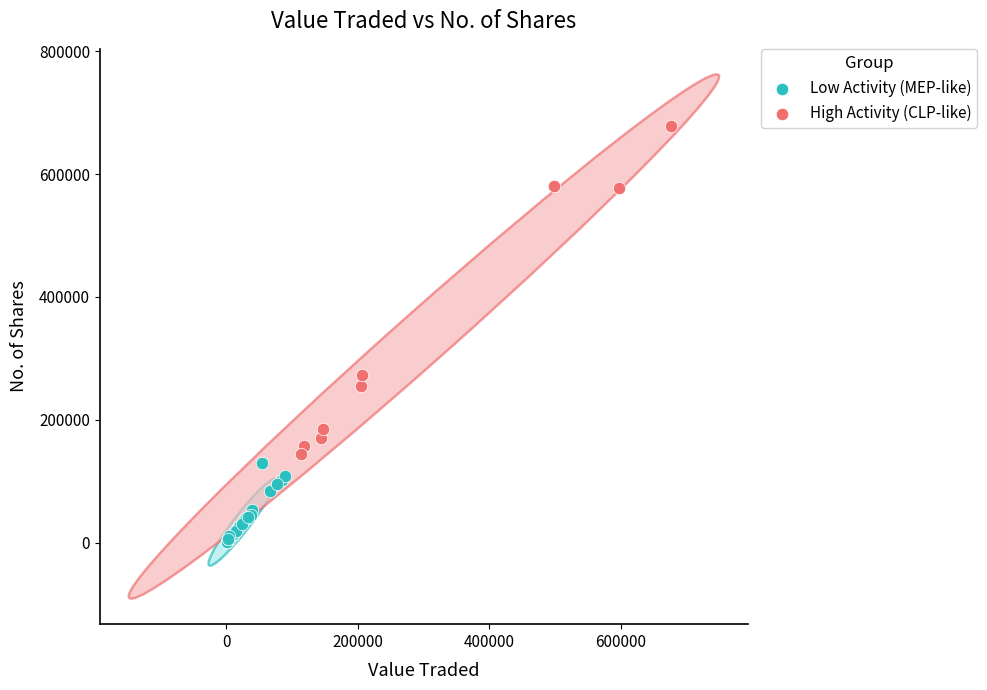

Which series contains the highest Y value?

High Activity (CLP-like)